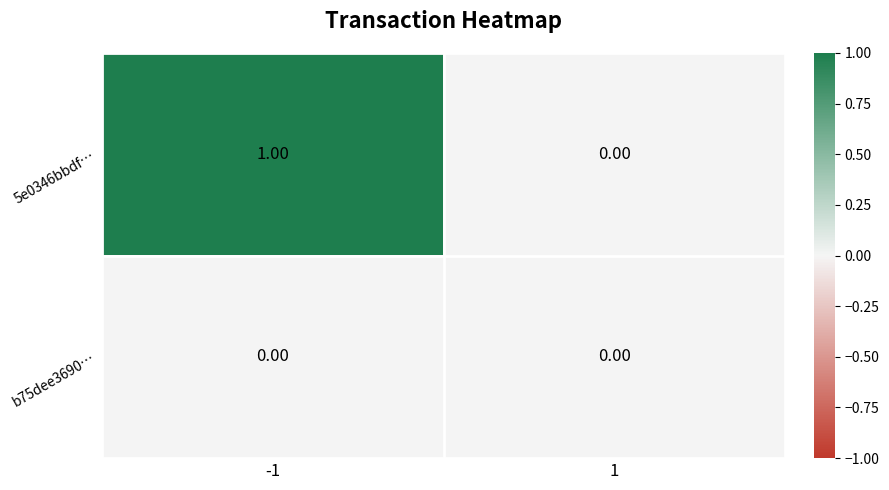

Is the value of 5e0346bbdf… at -1 greater than the value of b75dee3690… at -1?

Yes